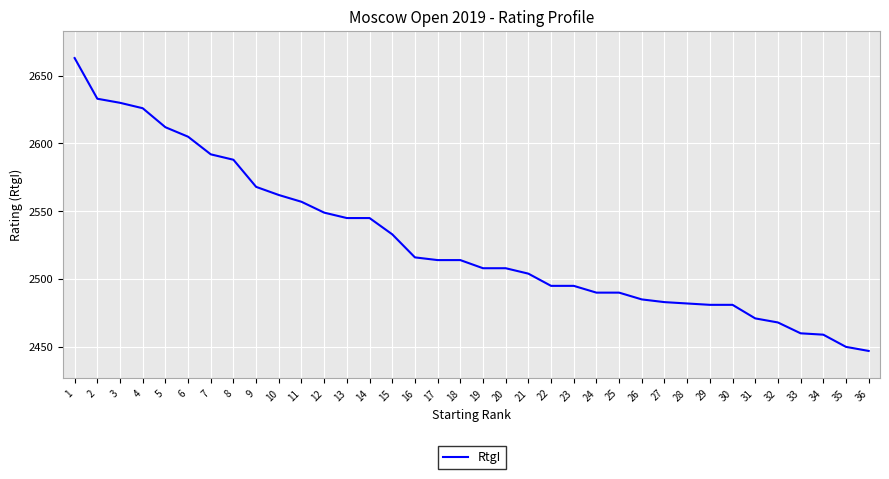

What is the difference between the maximum and minimum values?

216